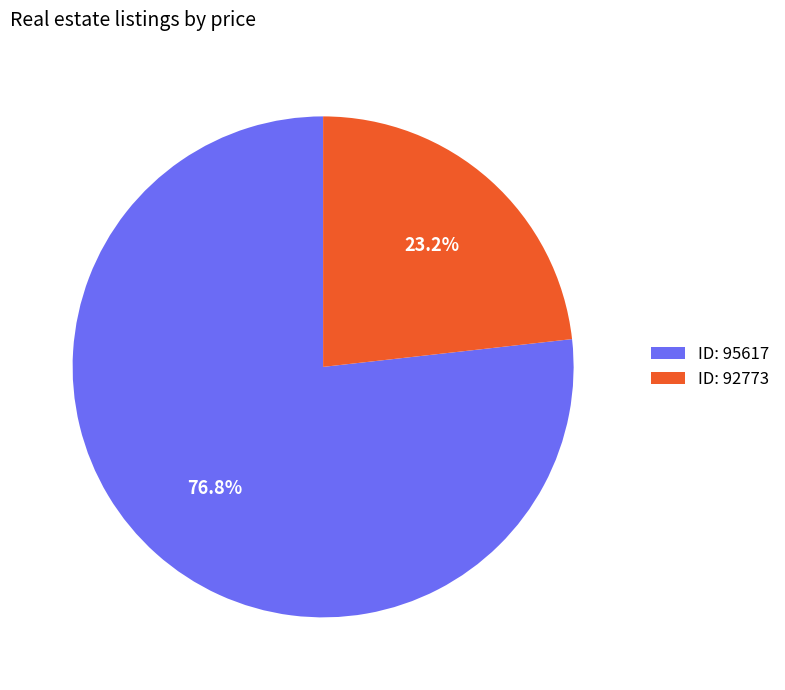

Rank the categories by value from highest to lowest.

ID: 95617, ID: 92773